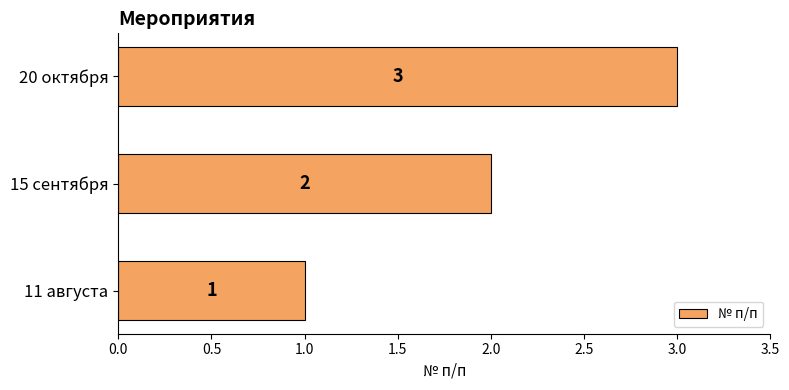

What is the ratio of the value at 20 октября to the value at 11 августа?

3.0